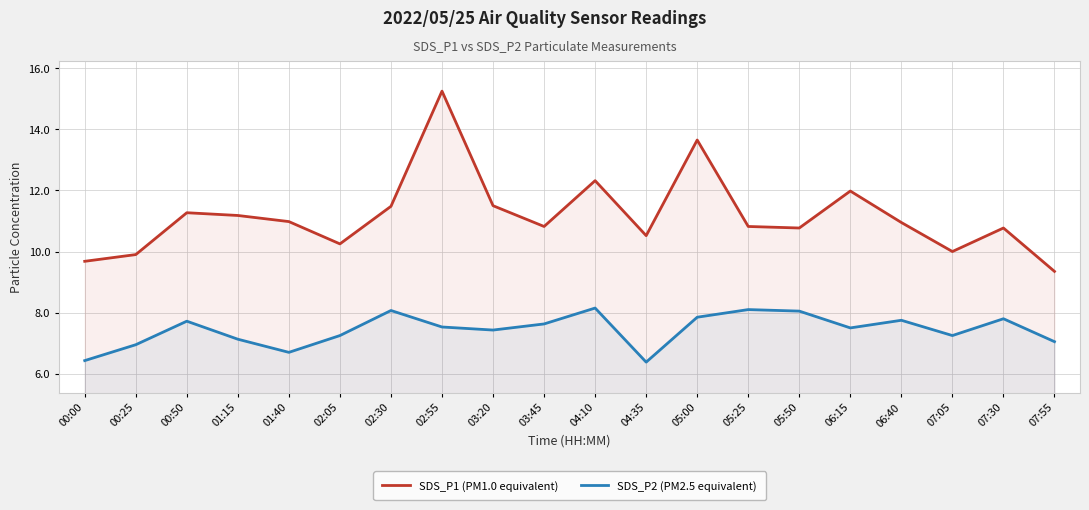

What position from the left is 00:25?

2